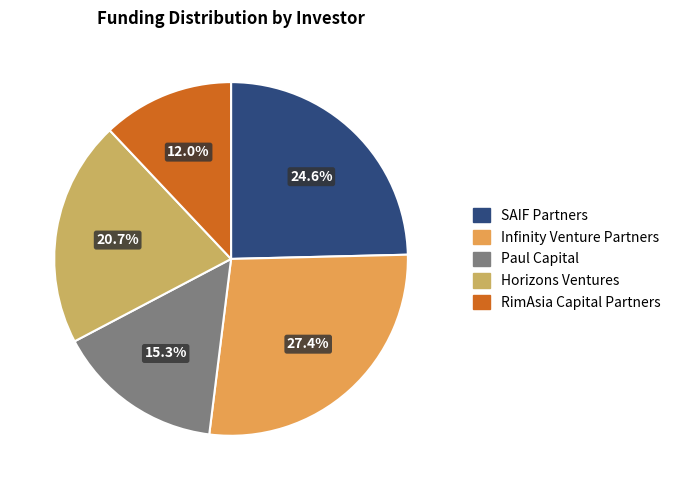

Does any single category account for the majority?

No